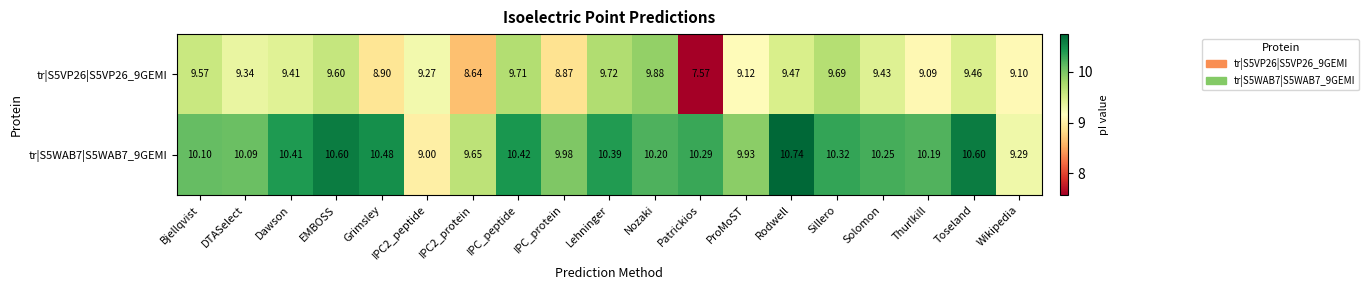

Is the value of tr|S5VP26|S5VP26_9GEMI at DTASelect greater than the value of tr|S5WAB7|S5WAB7_9GEMI at Lehninger?

No